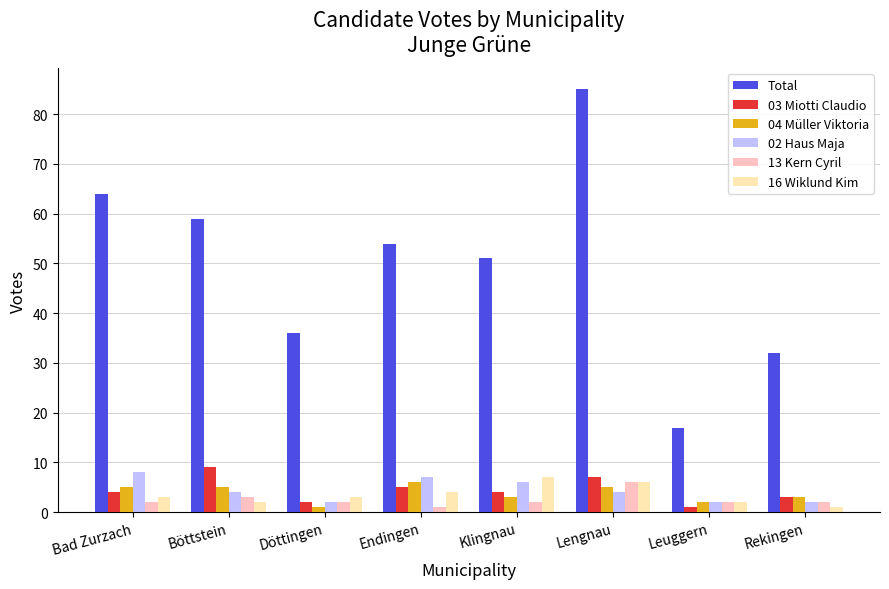

What is the maximum value for 04 Müller Viktoria?

6